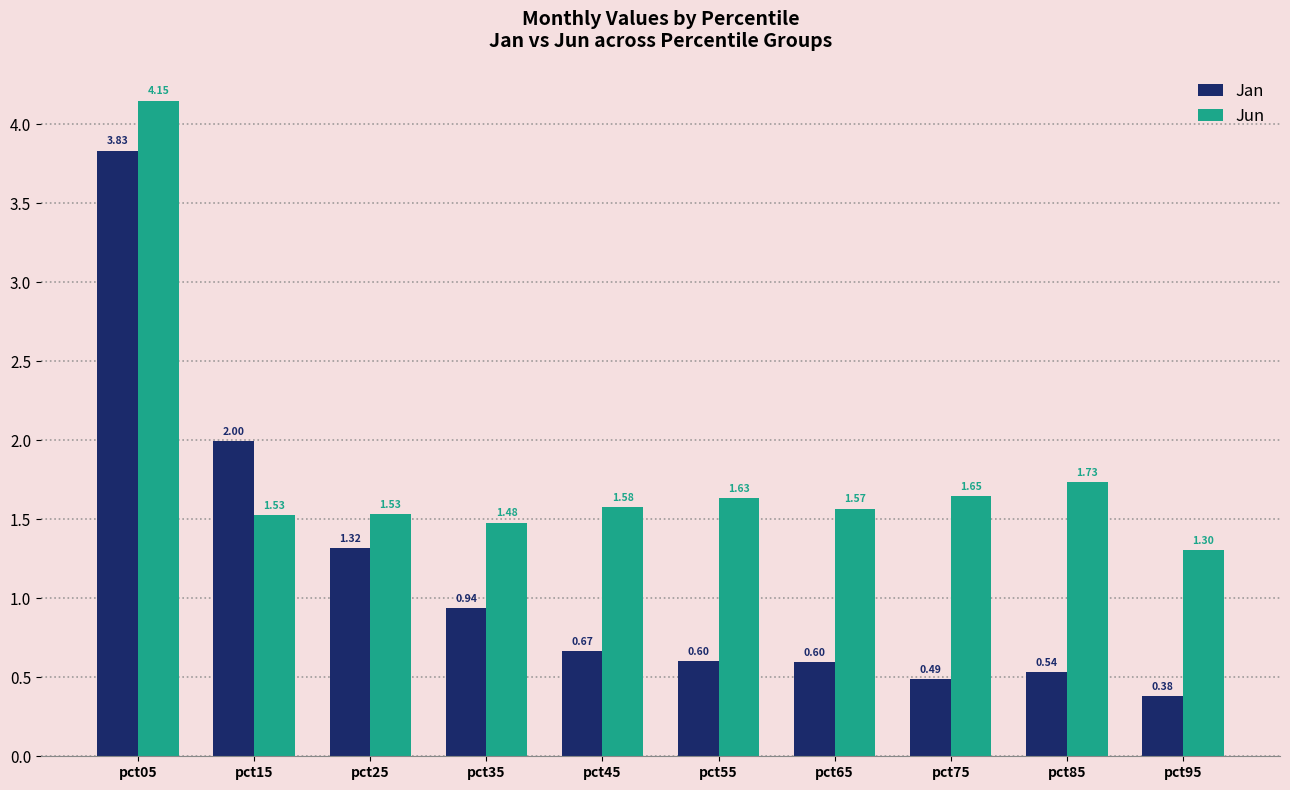

Is the value of Jan at pct25 greater than the value of Jun at pct05?

No